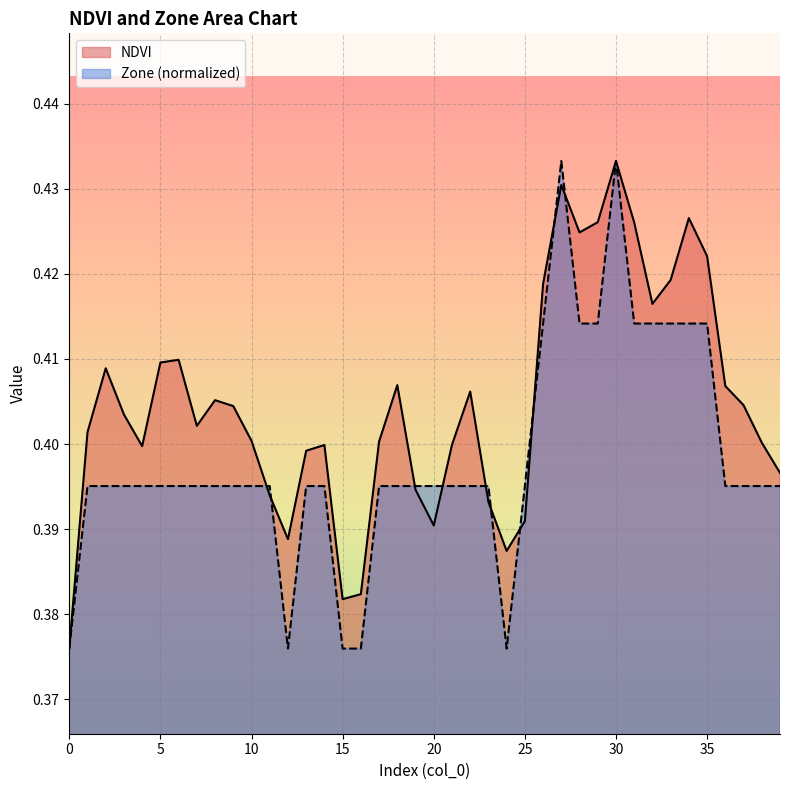

Is it true that Zone equals 0.4 at 14?

True